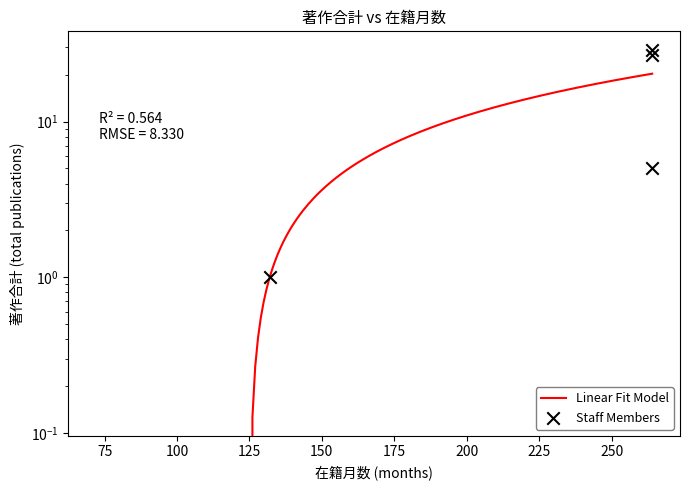

Between 60420 and 261537, which is larger?

261537